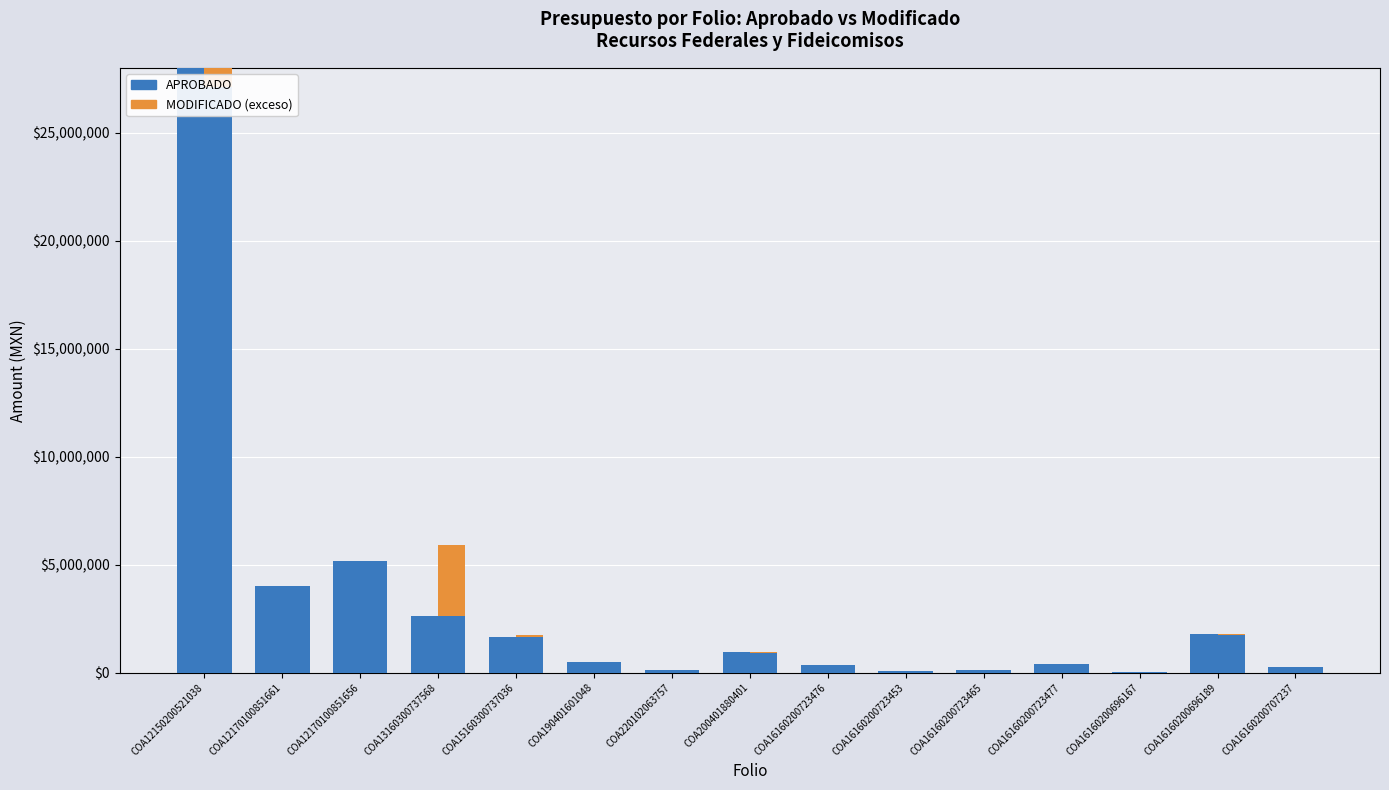

Which category has the lowest value across all series?

COA12150200521038